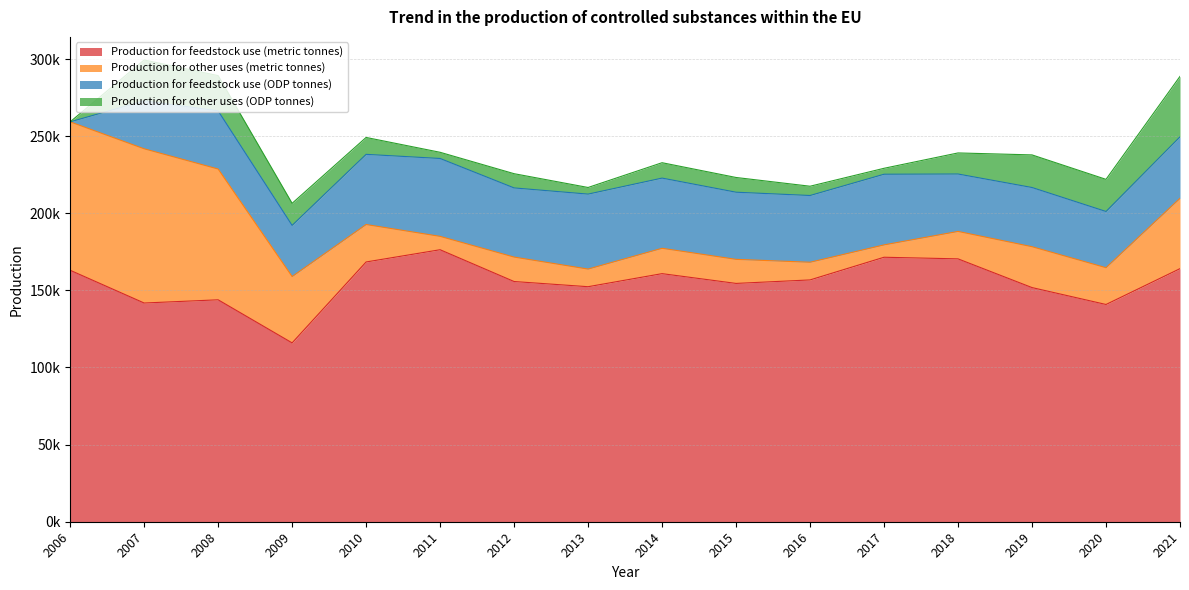

At which label does Production for other uses (metric tonnes) first exceed 23852?

2006